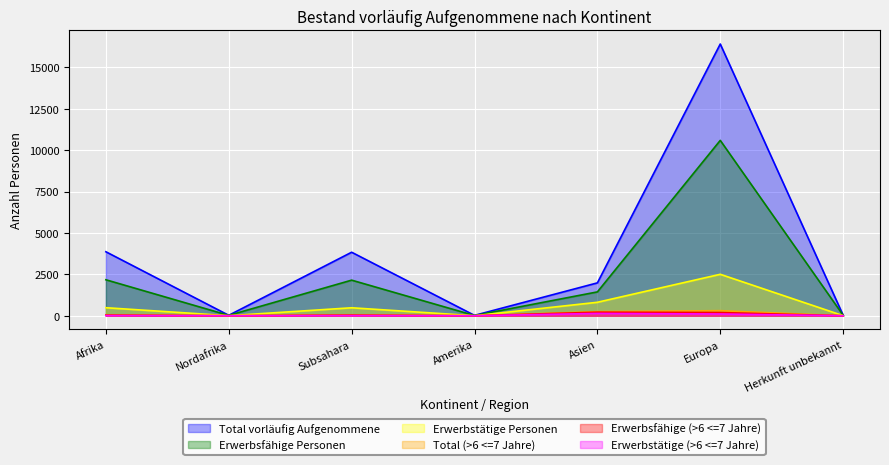

True or false: Erwerbstätige (>6 <=7 Jahre) and Total vorläufig Aufgenommene cross at least once.

False